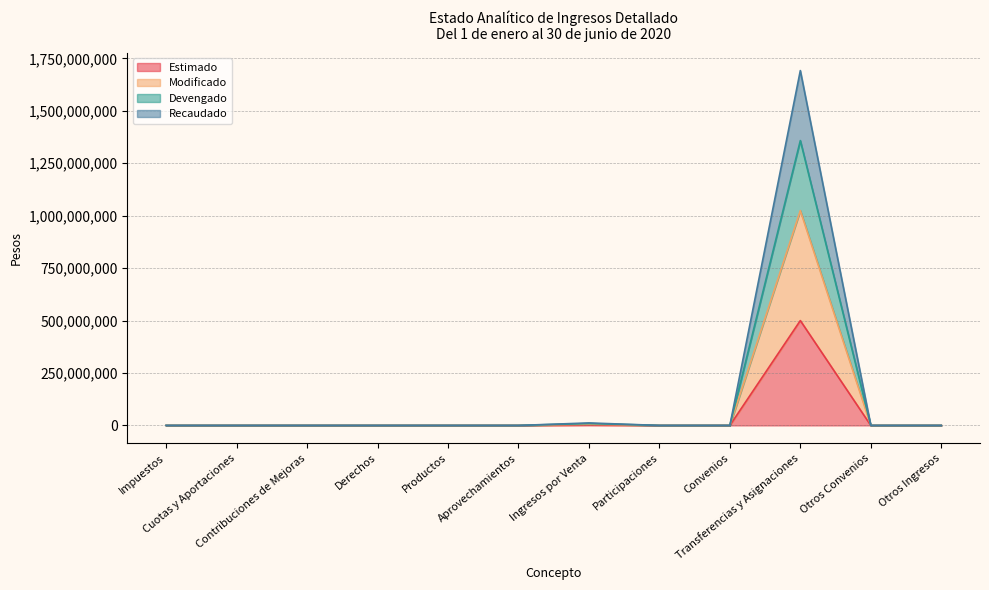

True or false: Modificado and Estimado intersect in this chart.

False